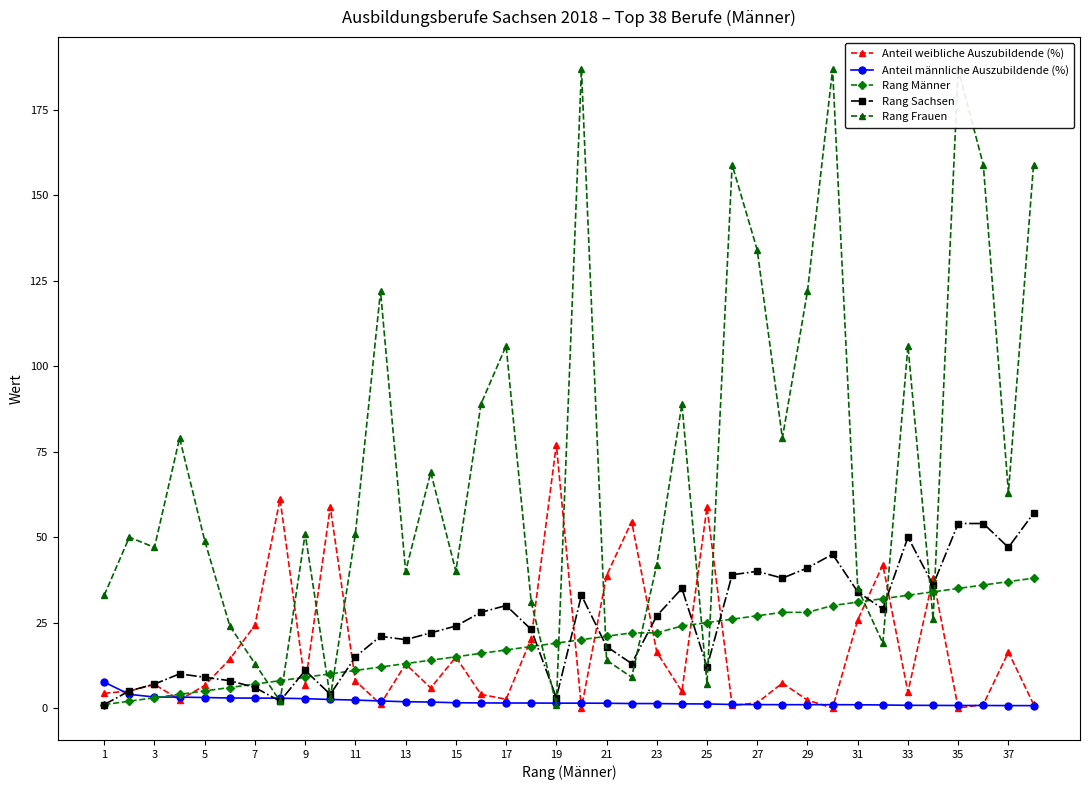

Is the value of Rang Sachsen at 23 greater than the value of Rang Männer at 33?

No